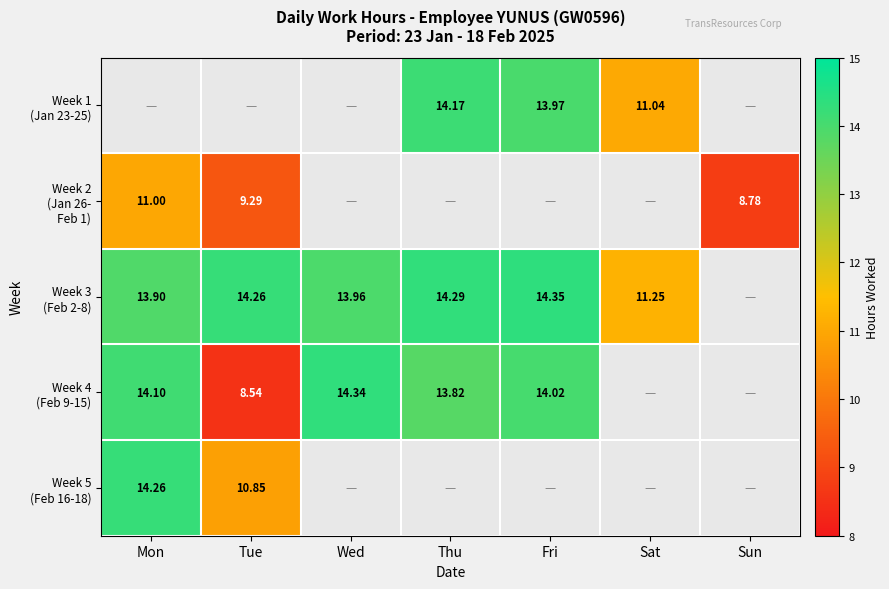

At which category does the chart reach its peak across all series?

Fri